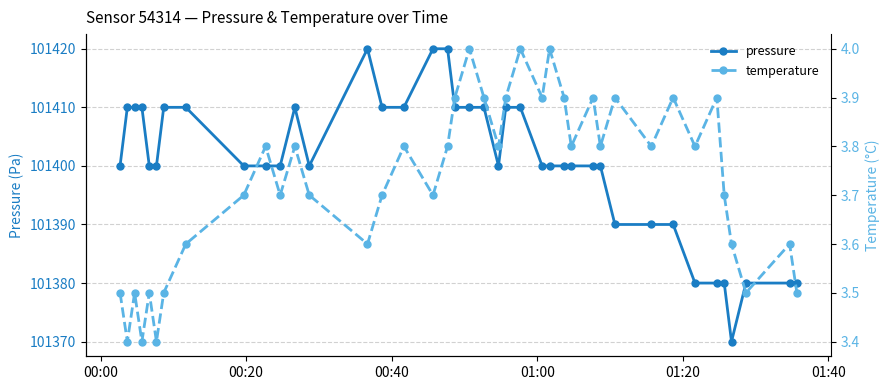

How many temperature values are between 3 and 4?

40